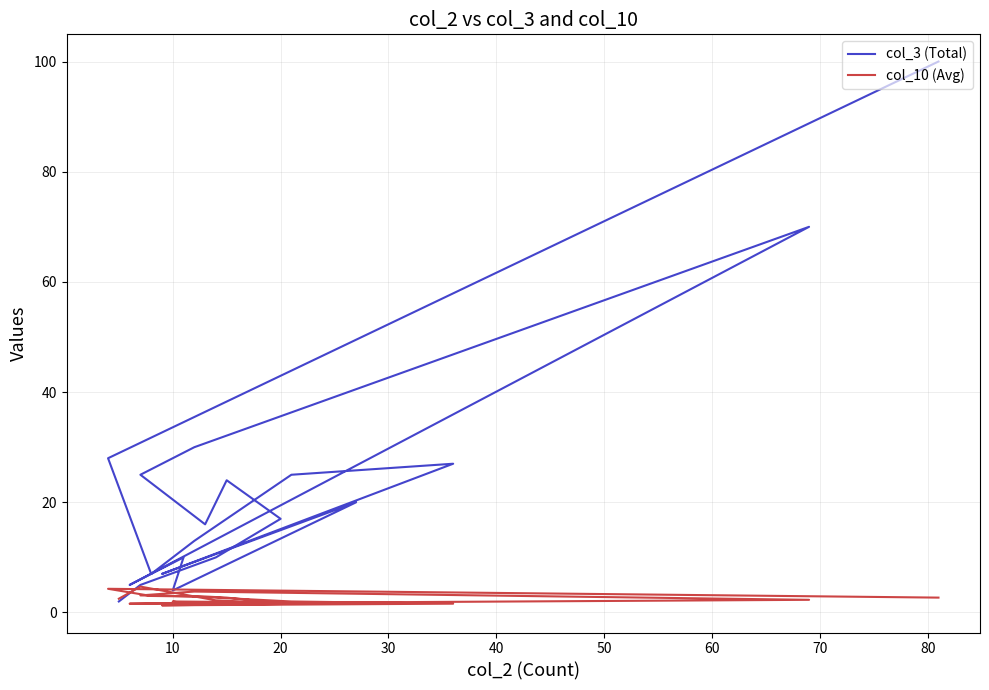

Is the value of col_10 (Avg) at 19 greater than the value of col_3 (Total) at 19?

Yes